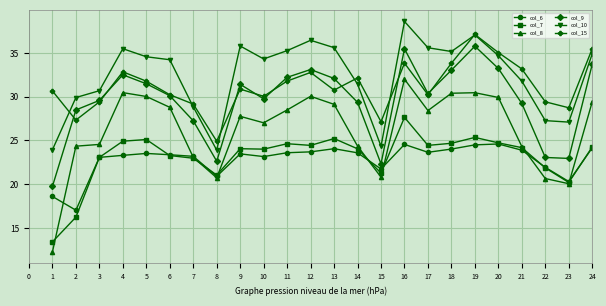

True or false: col_15 has more than 1 interior local peaks.

True